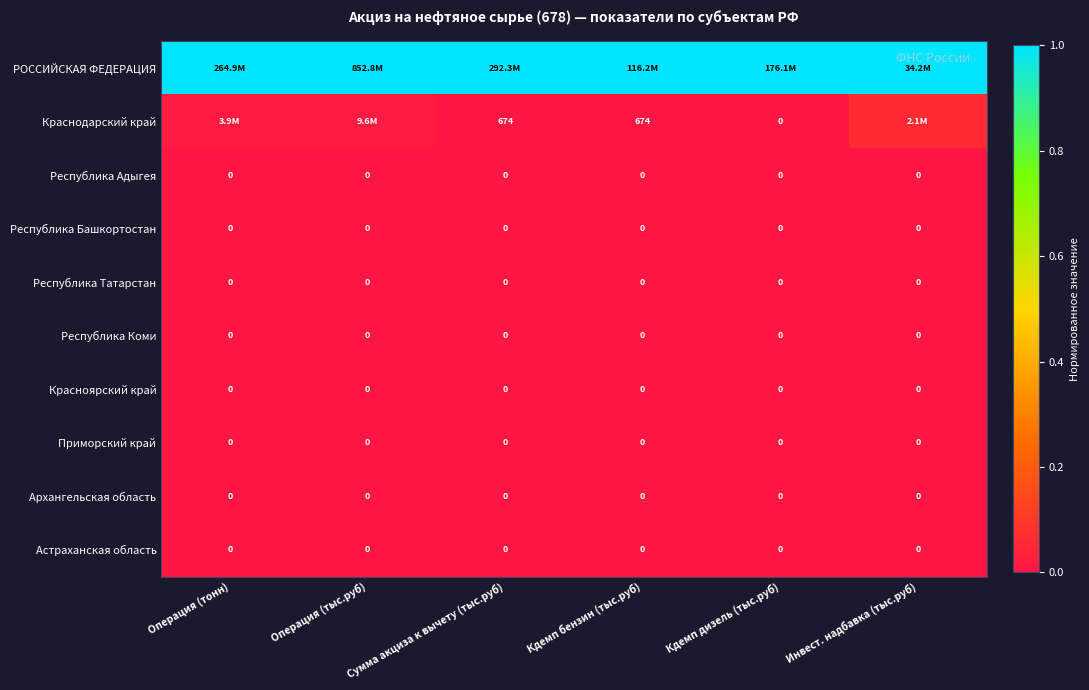

Which series has the largest total across all categories?

РОССИЙСКАЯ ФЕДЕРАЦИЯ